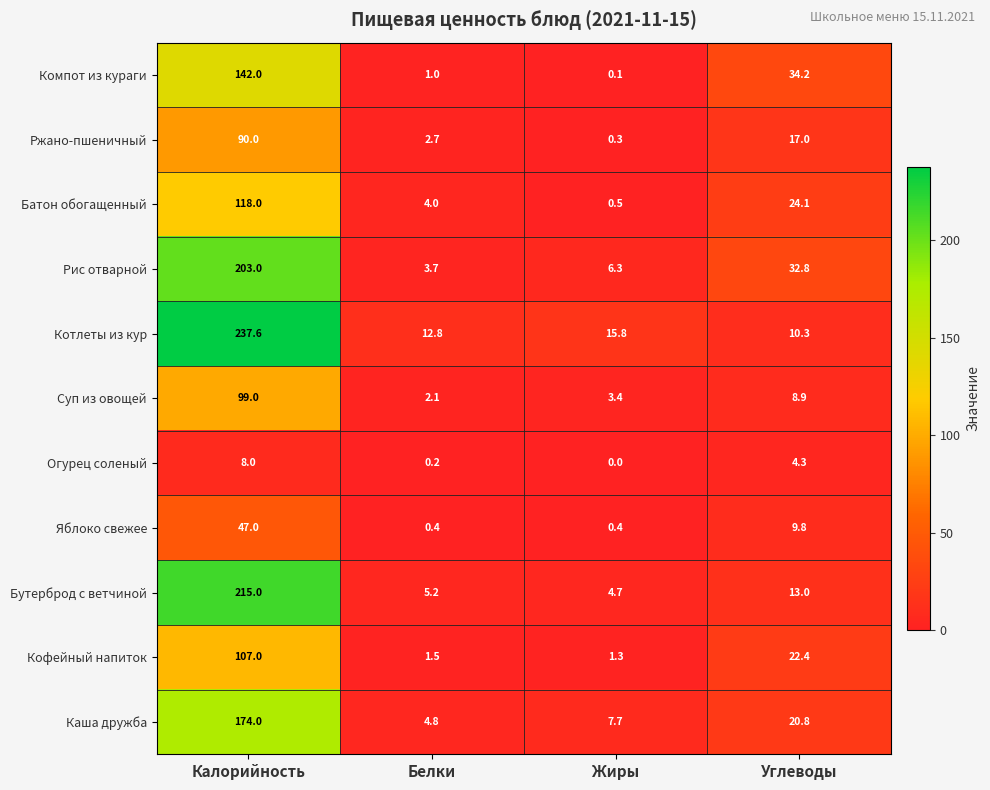

What is the difference between the maximum and minimum values in the Яблоко свежее series?

46.6